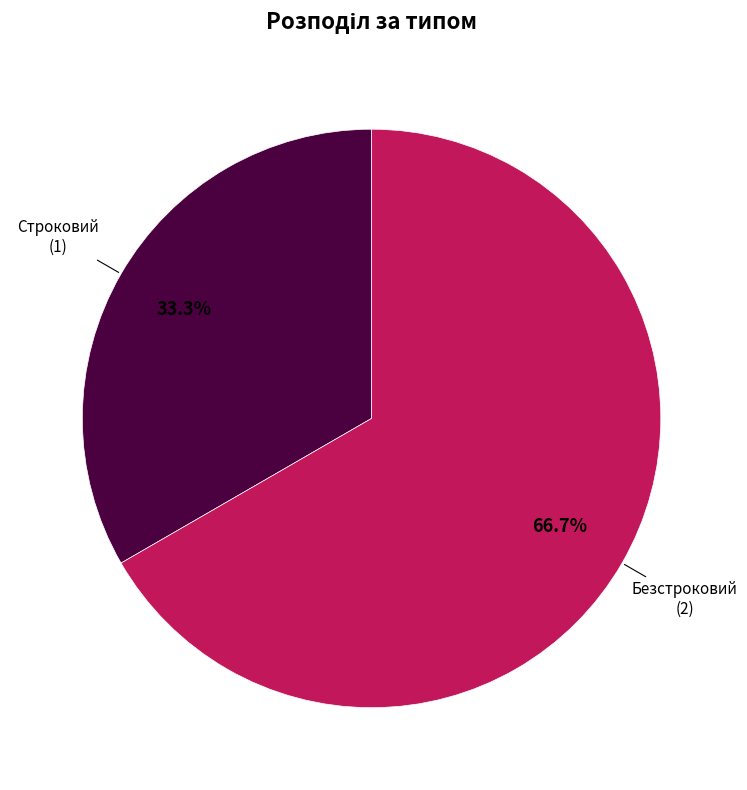

Does any single category account for the majority?

Yes